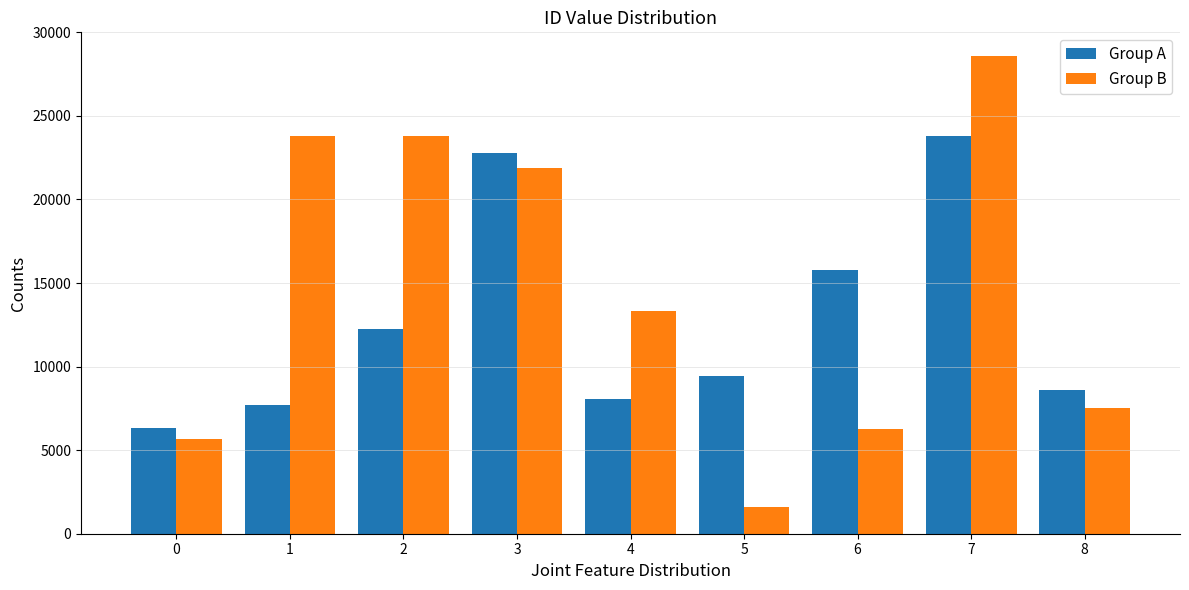

Which series has the largest total across all categories?

Group B